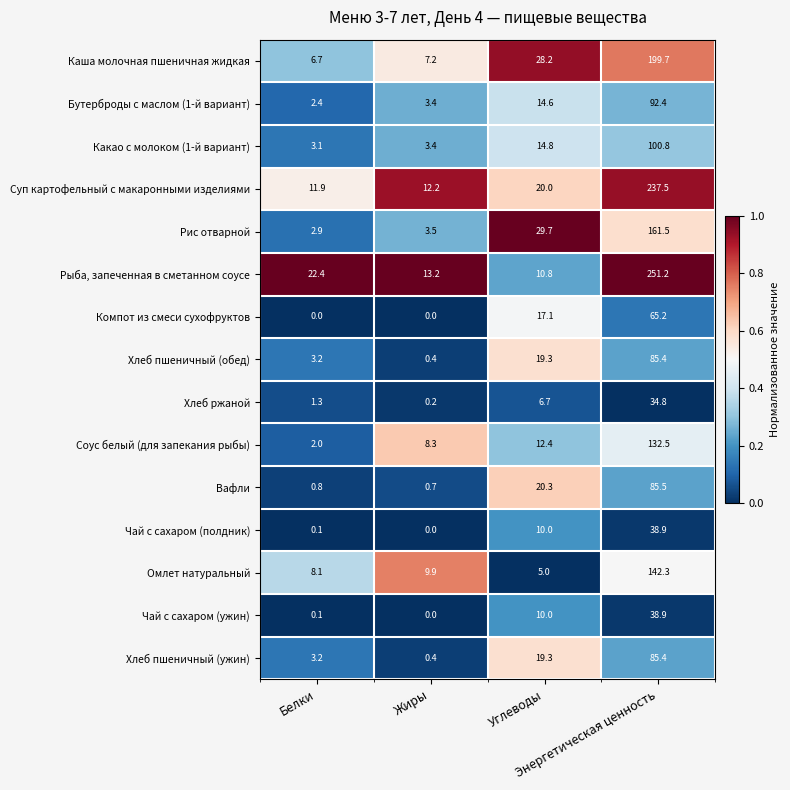

What is the average value of the Хлеб пшеничный (ужин) series?

27.1